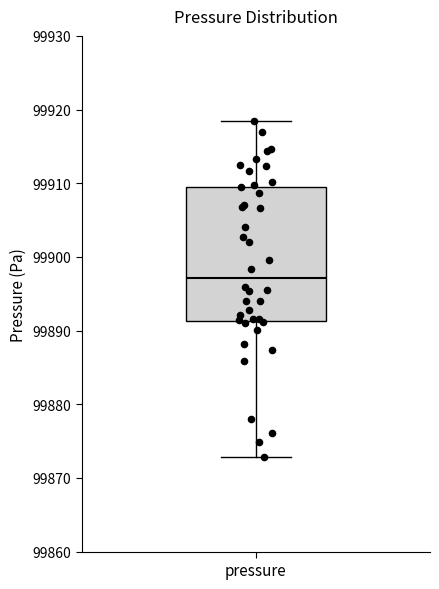

Transcribe this box plot: give where the median line is, the range the box spans, and where the two whiskers end, as read against the y-axis. The values are not printed on the chart, so give them approximately, as read against the axis.

median 99897, box 99891 to 99910, whiskers 99873 to 99918